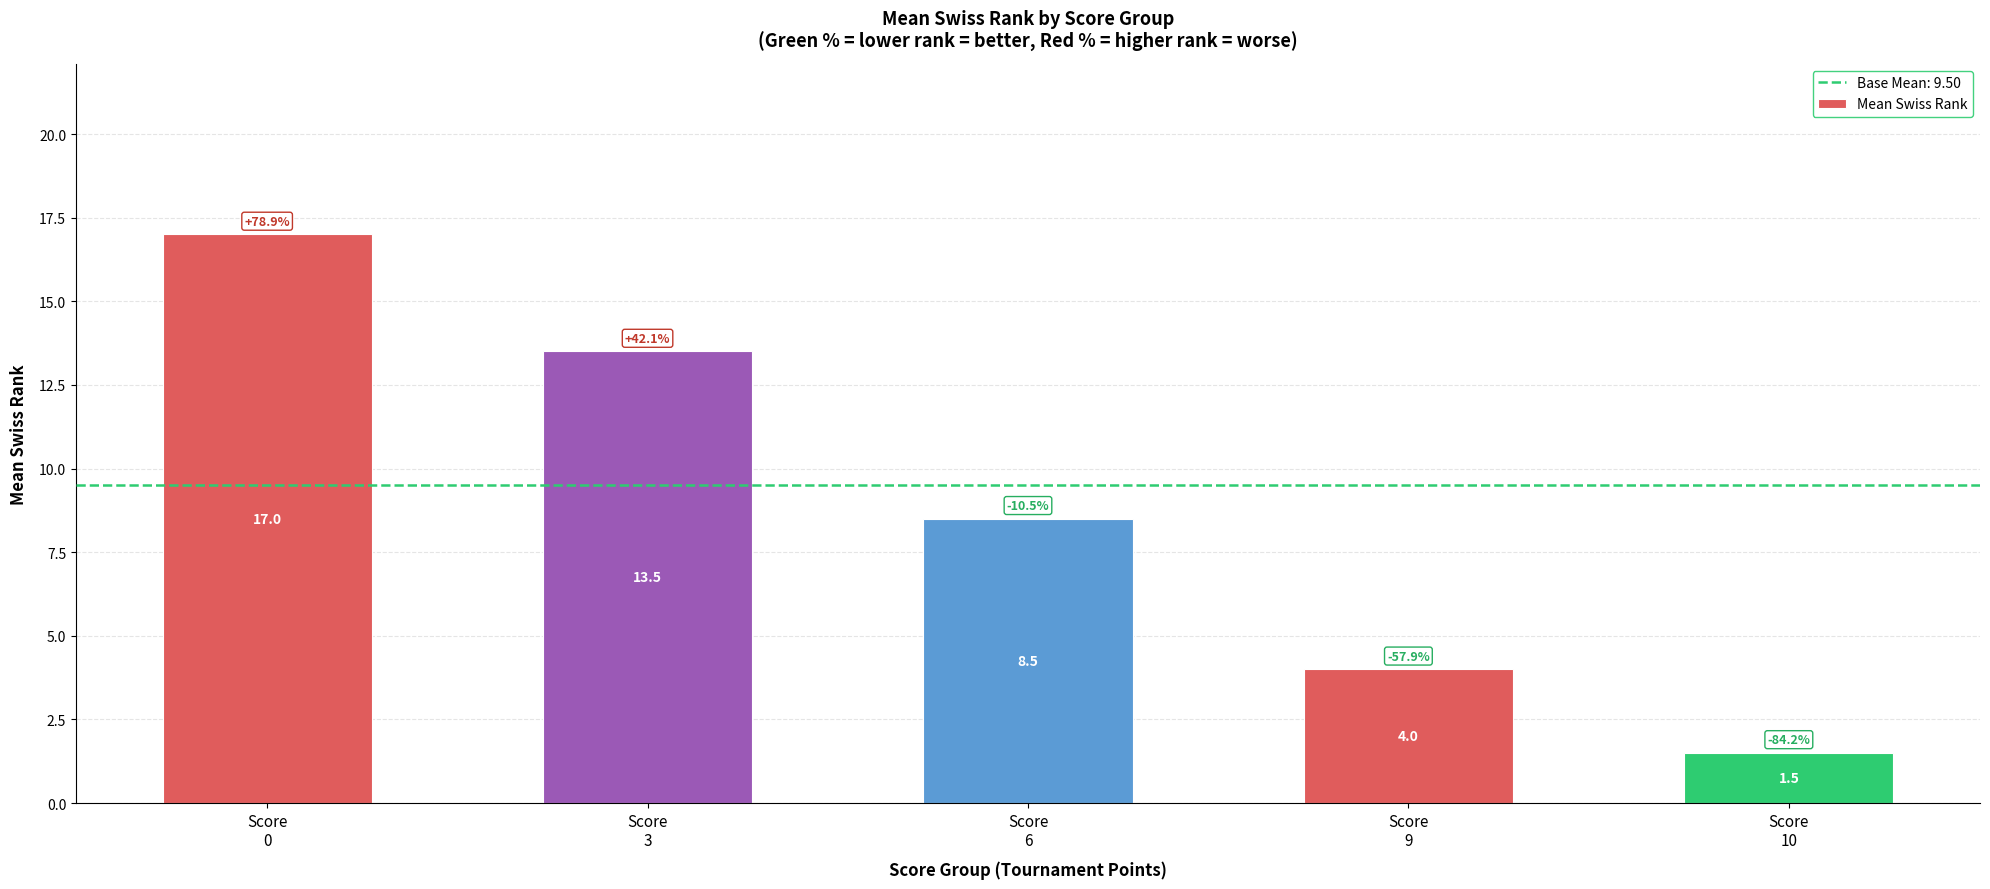

What is the average value?

8.9